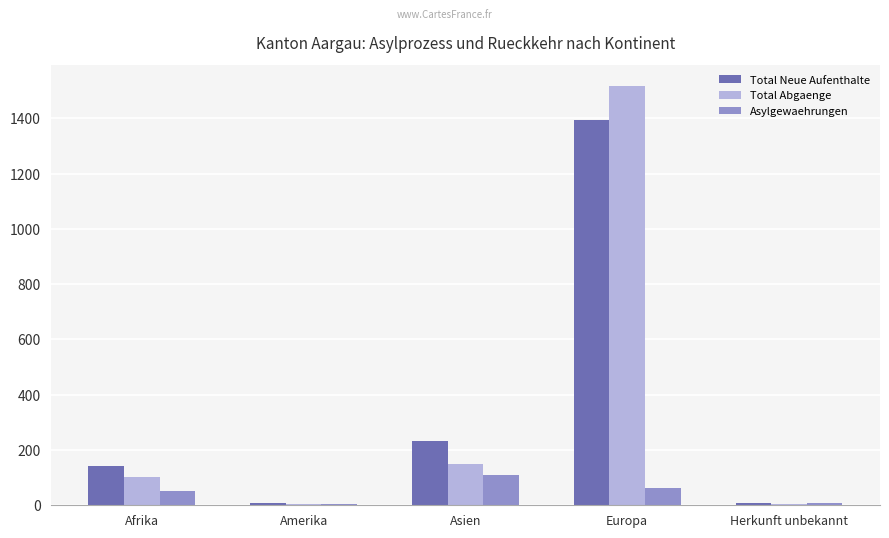

The value of Asylgewaehrungen at Europa is 62. True or false?

True